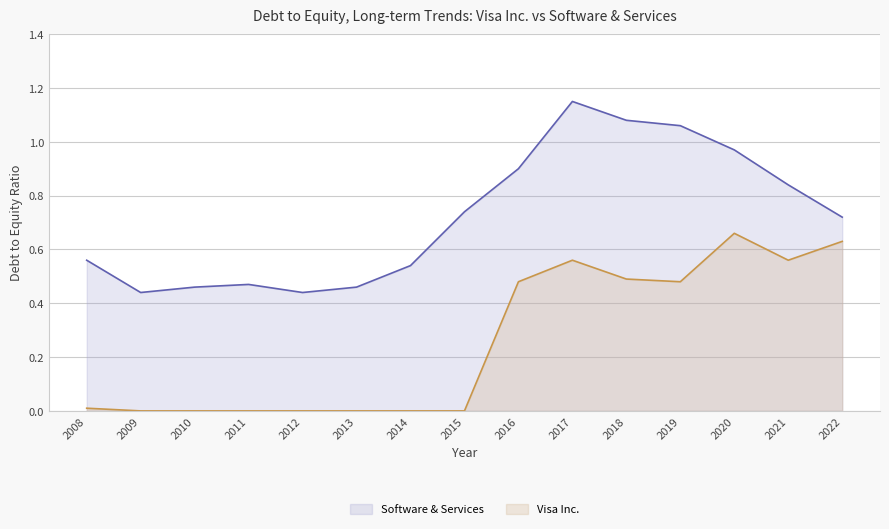

Reading left to right, transcribe all the data shown in this chart.

Software & Services: 0.6	0.4	0.5	0.5	0.4	0.5	0.5	0.7	0.9	1.1	1.1	1.1	1.0	0.8	0.7
Visa Inc.: 0.0	0.0	0.0	0.0	0.0	0.0	0.0	0.0	0.5	0.6	0.5	0.5	0.7	0.6	0.6